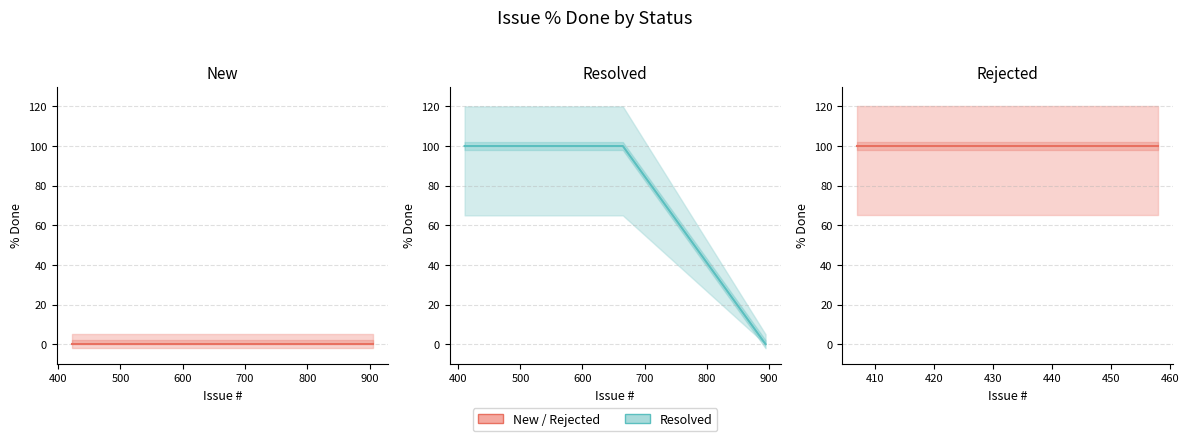

The chart shows a value of 100 at 400. True or false?

True